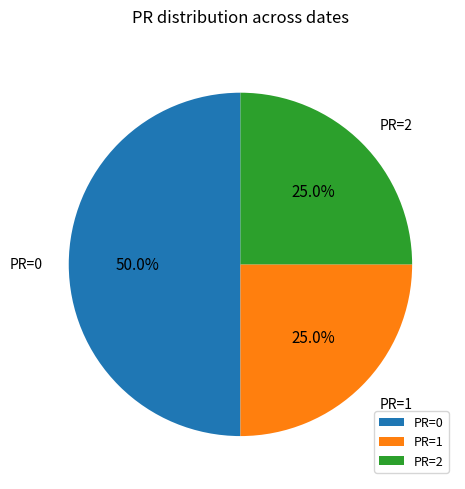

Which category has the biggest portion of the pie?

PR=0